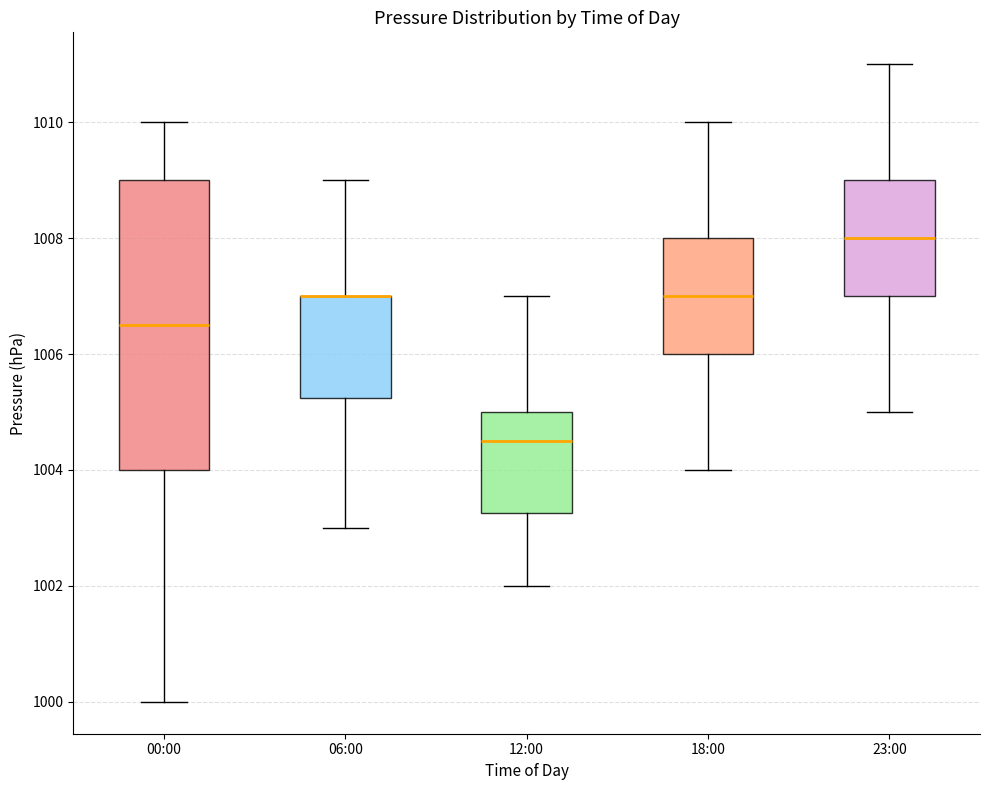

Where does the upper whisker of the box for 00:00 end on the y-axis? The values are not printed on the chart, so give them approximately, as read against the axis.

1010.0